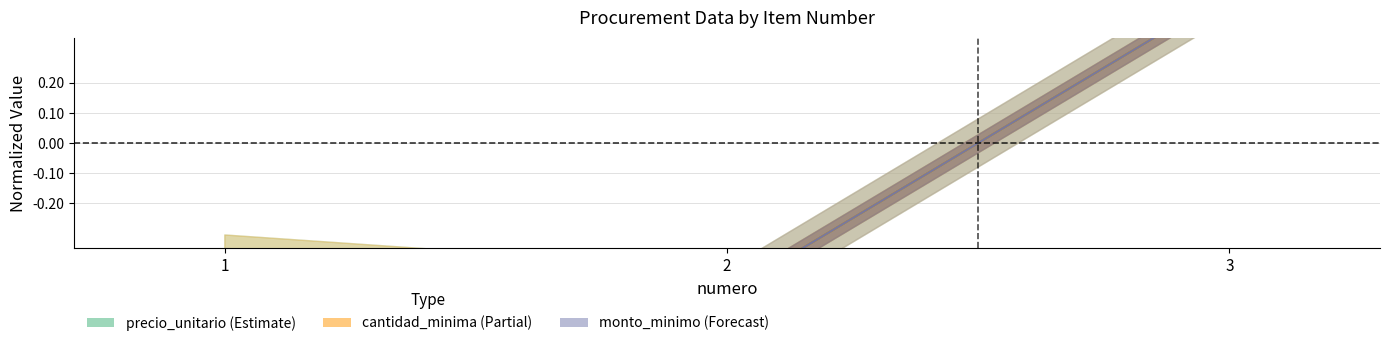

Reading left to right, what are all the values shown in this chart?

precio_unitario: -0.4	-0.5	0.5
cantidad_minima: -0.4	-0.5	0.5
monto_minimo: -0.4	-0.5	0.5